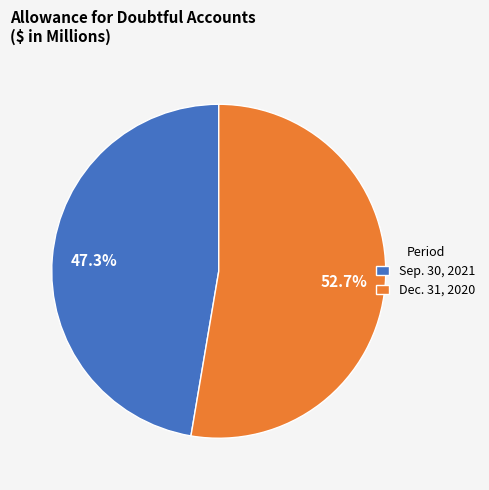

Count the number of slices in the pie.

2